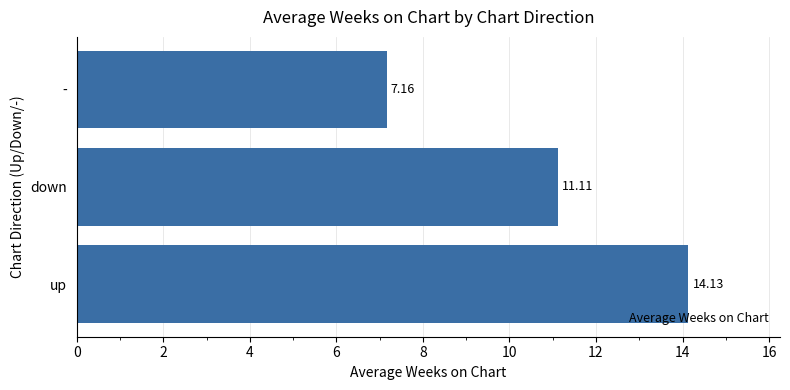

Which category has the lowest value across all series?

-